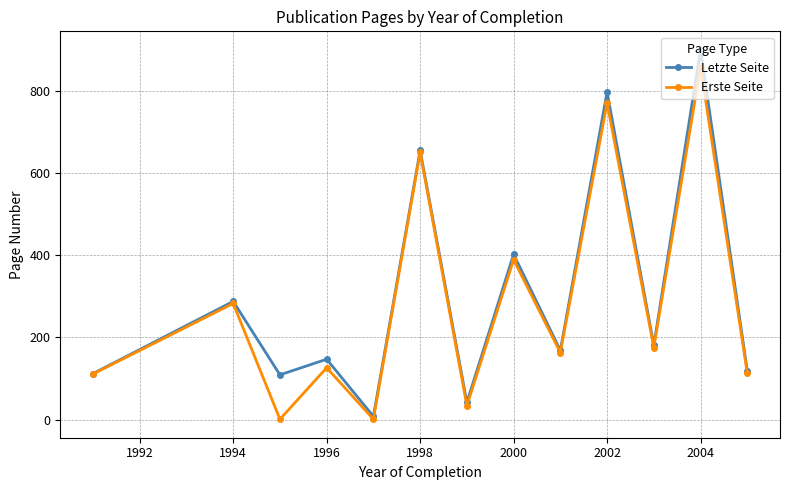

What is the value of the Letzte Seite point at the 11th from the left?

181.0